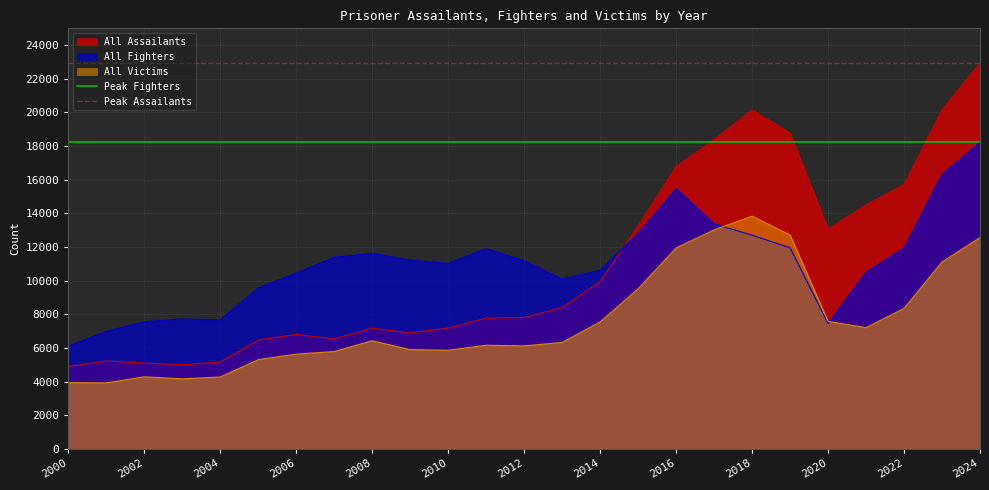

Is the value of Peak Assailants at 2000 greater than the value of Peak Fighters at 2000?

Yes